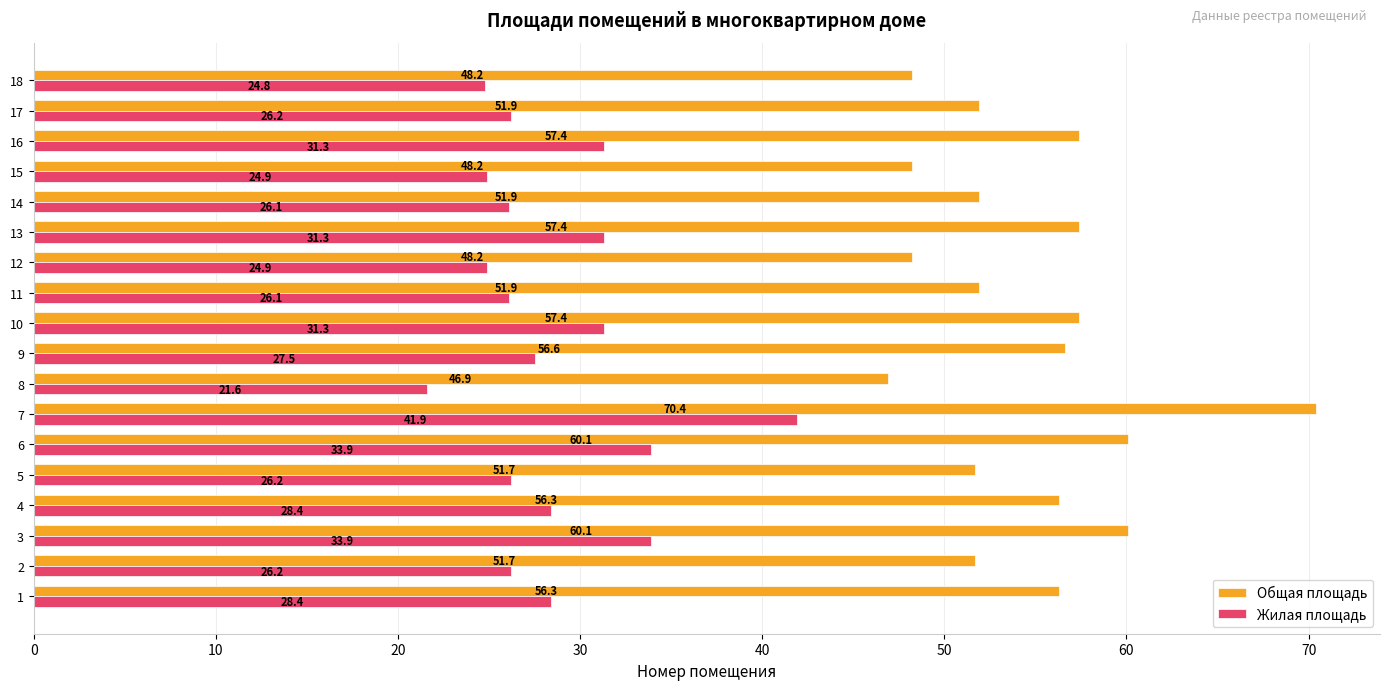

What value does the Общая площадь series have at 12?

48.2